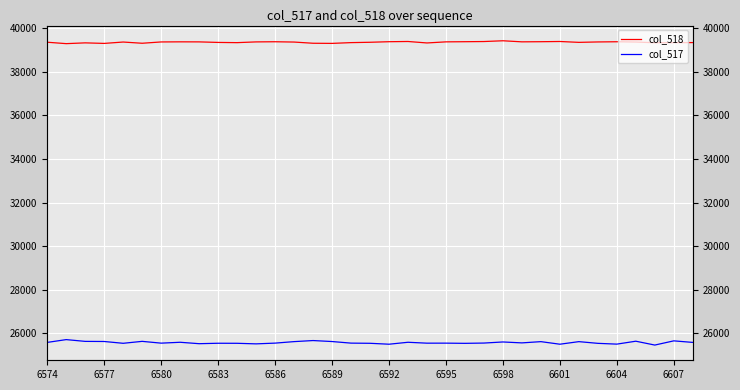

True or false: col_518 and col_517 intersect in this chart.

False